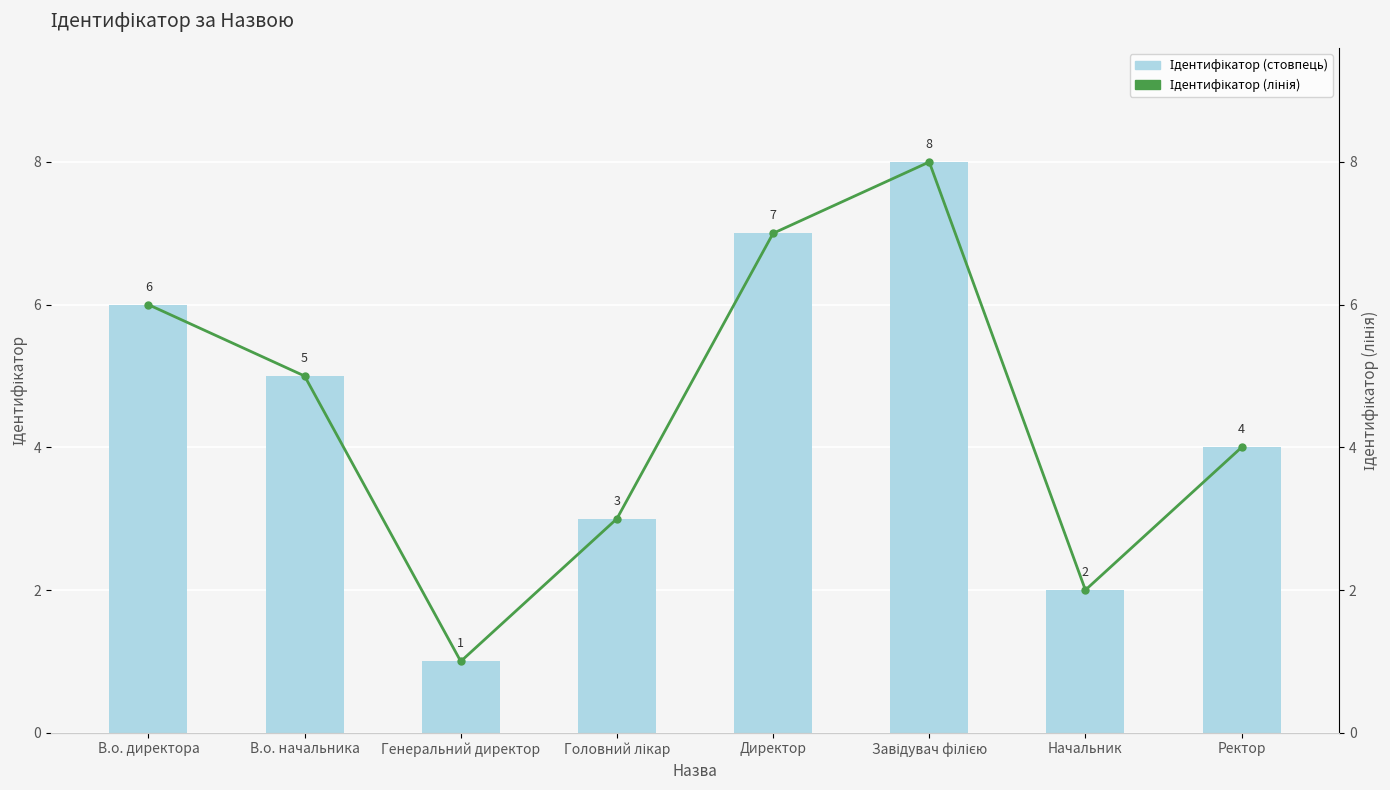

Which label corresponds to the smallest value in the chart?

Генеральний директор